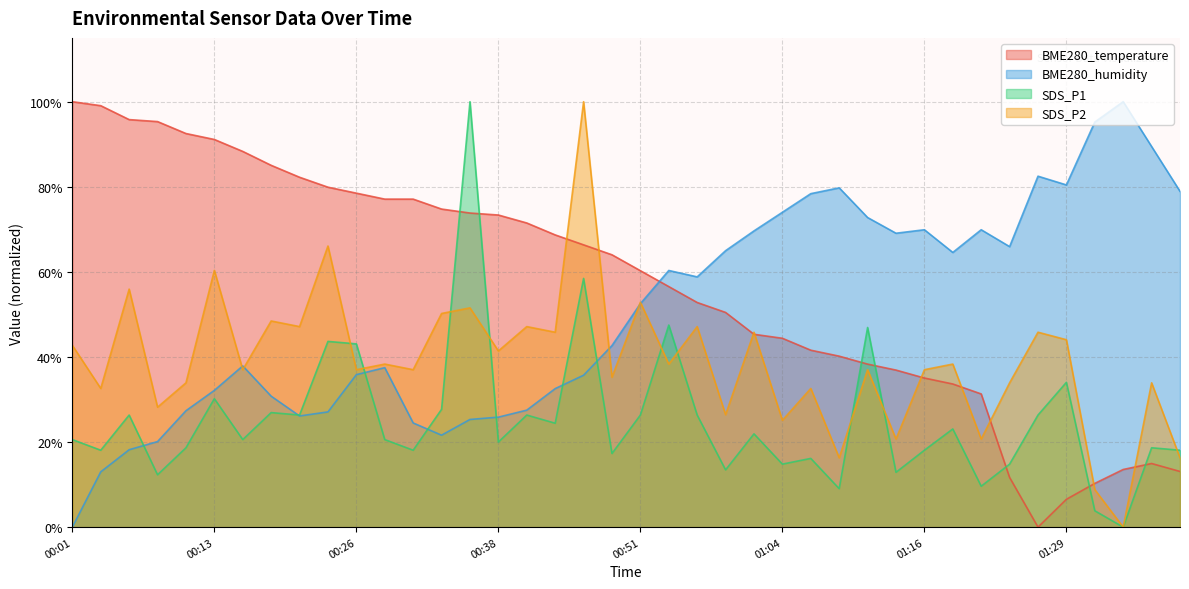

What is the total value across all series at 00:23?

216.7